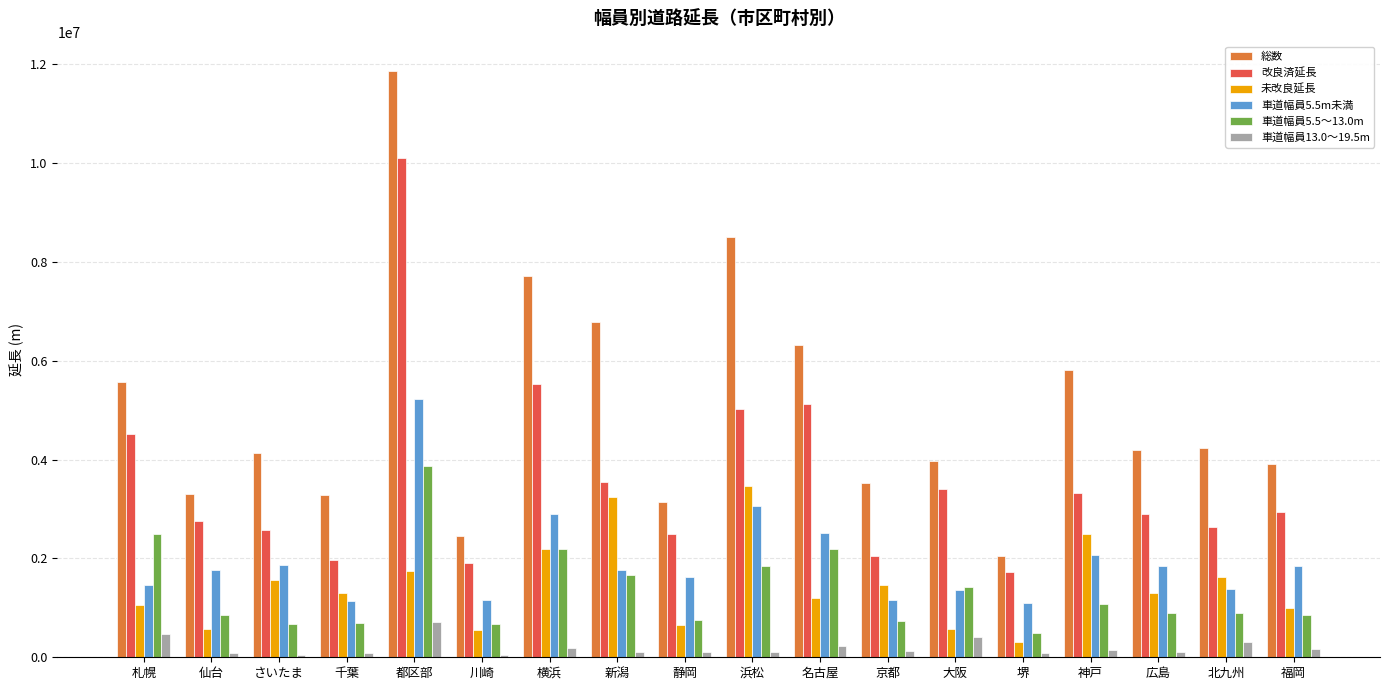

Does the chart contain stacked bars?

No